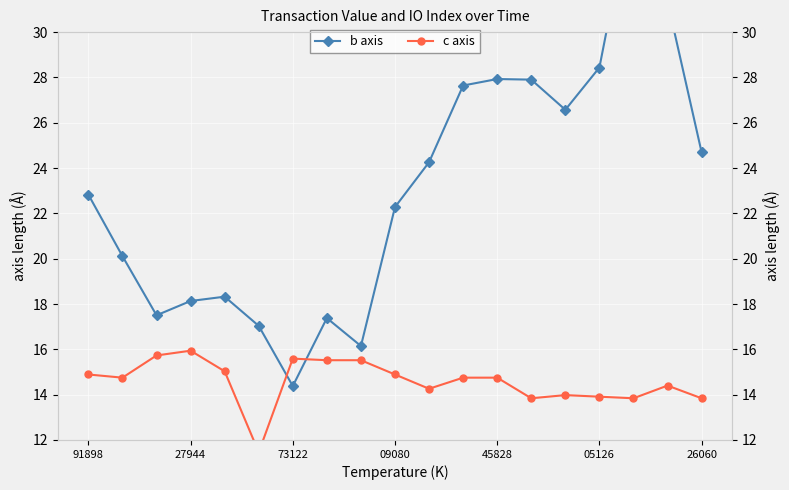

Between 10 and 15, which series saw the biggest shift?

b axis